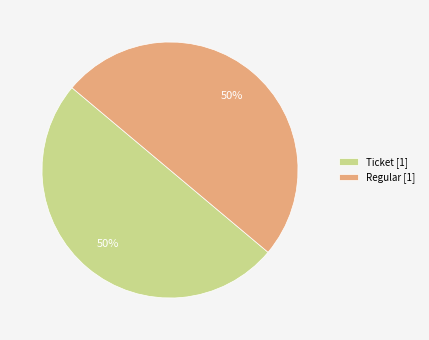

To the nearest percent, what is the combined percentage of Regular and Ticket?

100%